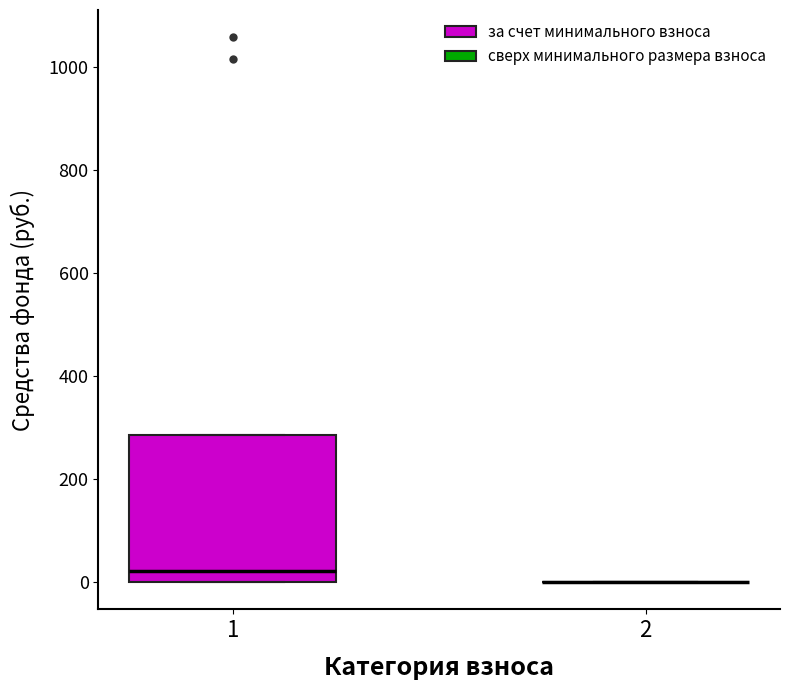

Comparing the boxes themselves (not the whiskers), which one is the tallest?

1